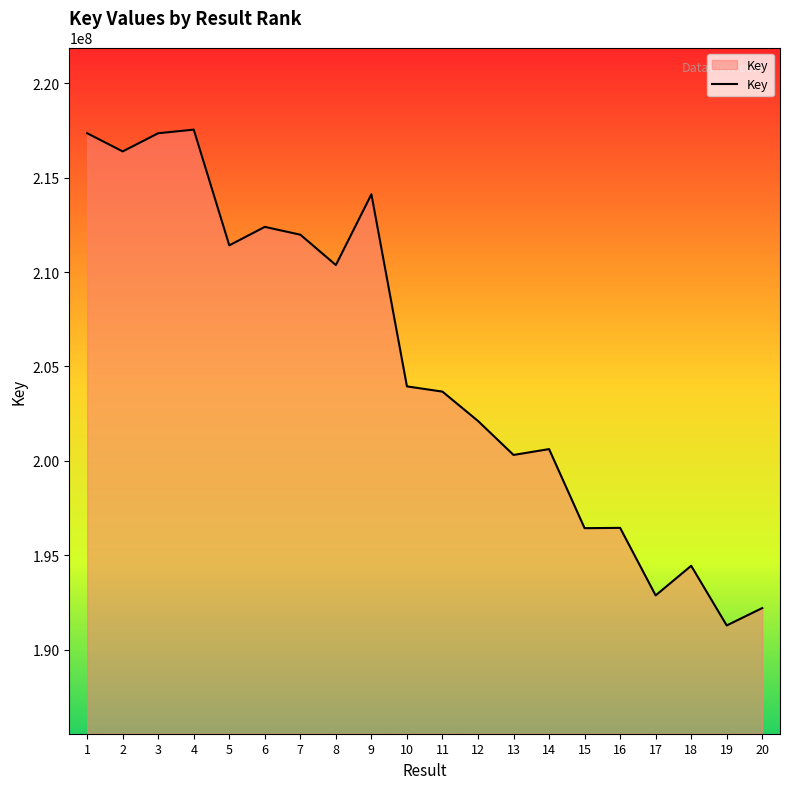

What is the difference between the maximum and minimum values?

26271360